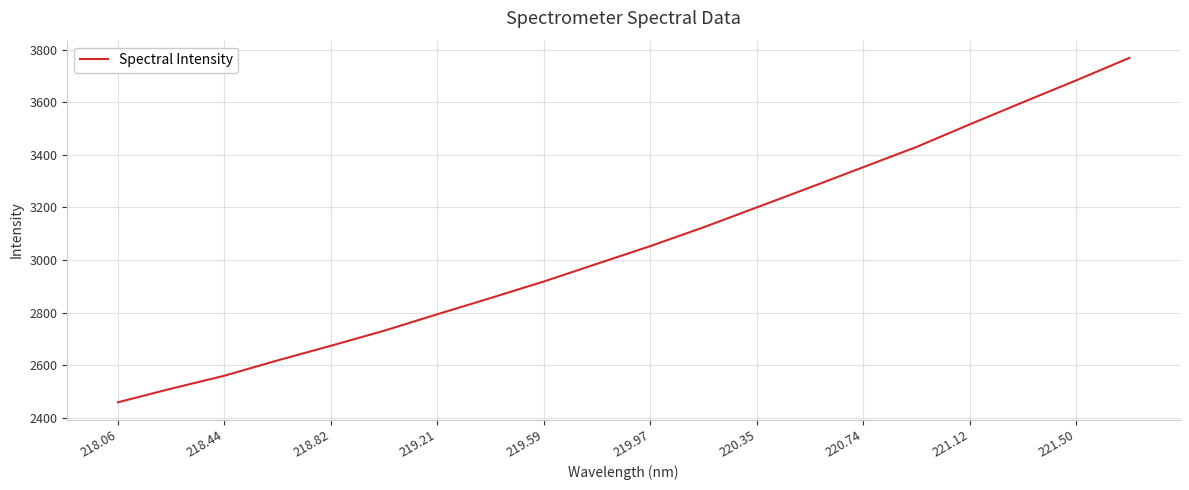

What is the minimum value shown in the chart?

2459.3